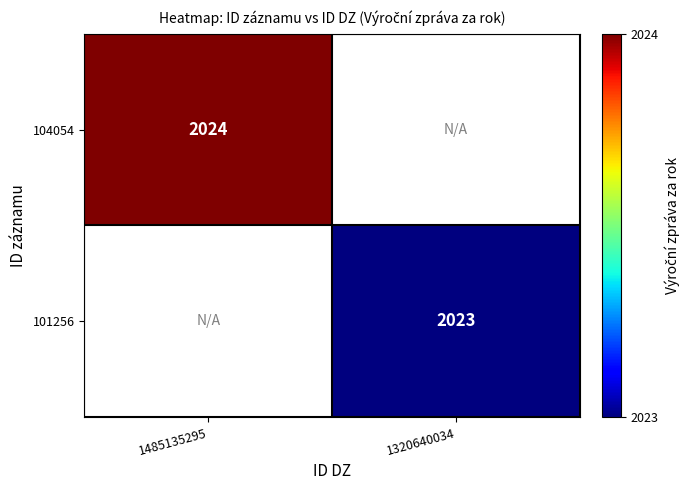

How many series are shown in this chart?

2